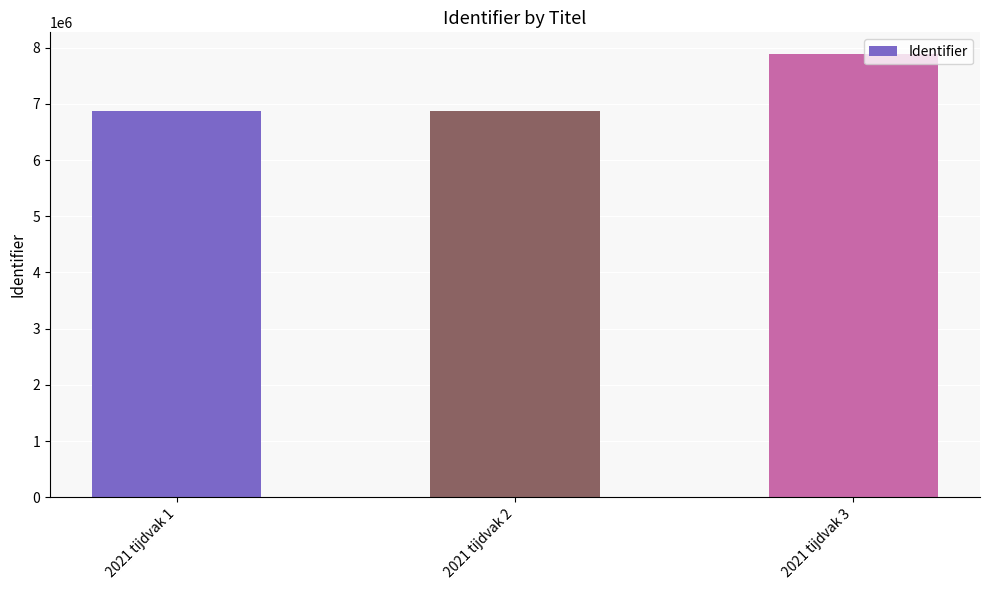

Read the value at 2021 tijdvak 2, to the nearest 100.

6879000